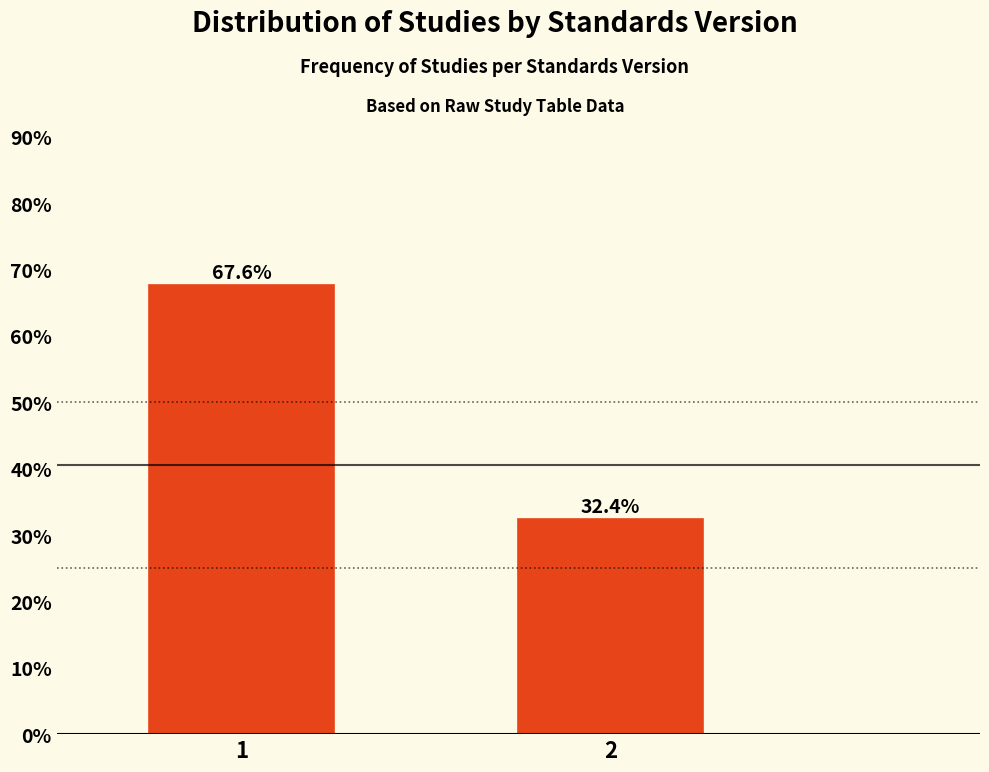

Reading right to left, transcribe all the data shown in this chart.

32.4	67.6